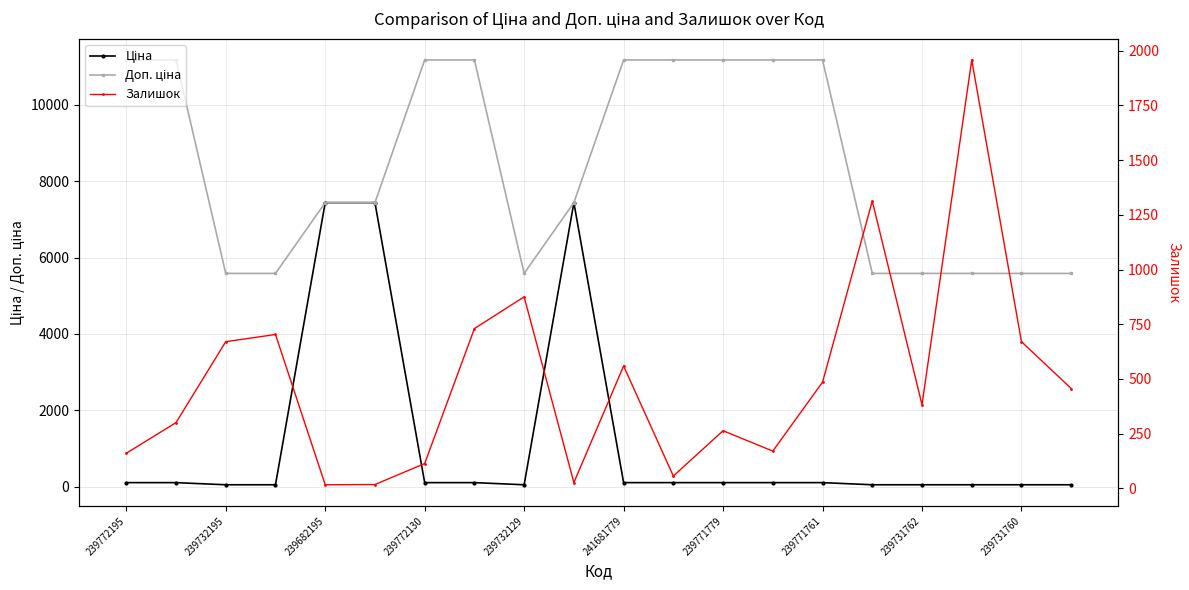

What is the total value across all series at 11?

11336.7